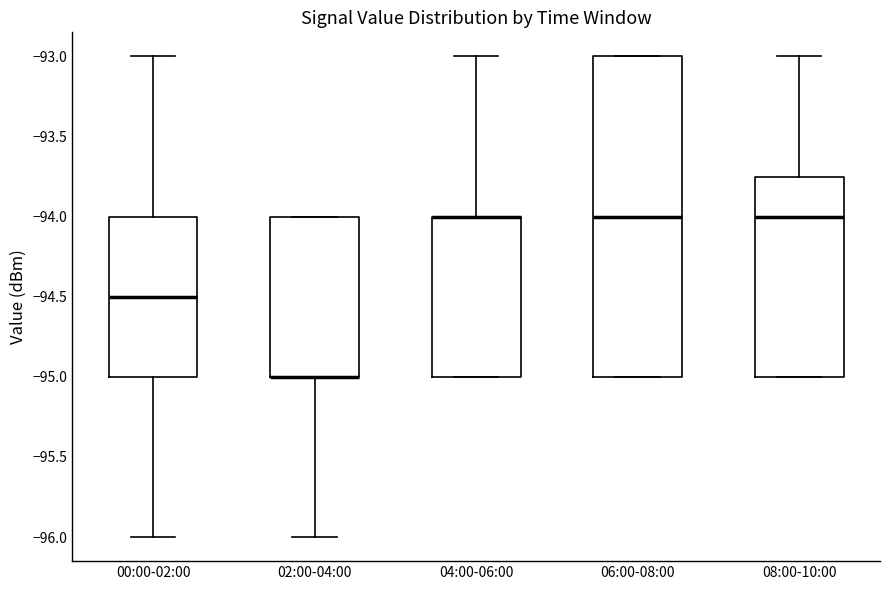

Reading left to right, transcribe this box plot: for each box, give where its median line is, the range the box spans, and where its two whiskers end, as read against the y-axis. The values are not printed on the chart, so give them approximately, as read against the axis.

00:00-02:00: median -94.50, box -95.00 to -94.00, whiskers -96.00 to -93.00
02:00-04:00: median -95.00 (drawn on the box's lower edge), box -95.00 to -94.00, whiskers -96.00 to -94.00
04:00-06:00: median -94.00 (drawn on the box's upper edge), box -95.00 to -94.00, whiskers -95.00 to -93.00
06:00-08:00: median -94.00, box -95.00 to -93.00, whiskers -95.00 to -93.00
08:00-10:00: median -94.00, box -95.00 to -93.75, whiskers -95.00 to -93.00